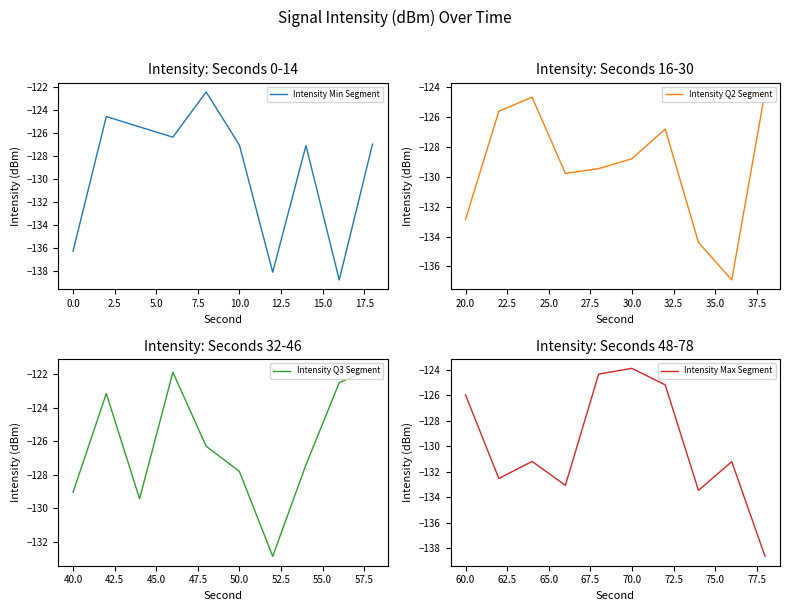

What is the lowest value of the Intensity Q3 Segment series?

-132.9